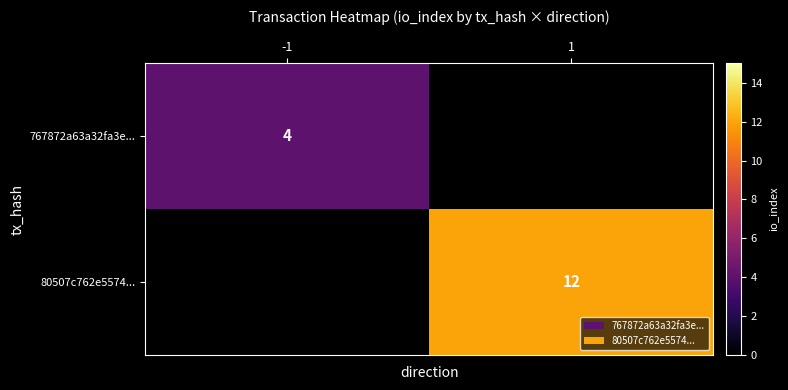

Is the value of 767872a63a32fa3e... at -1 greater than the value of 80507c762e5574... at 1?

No